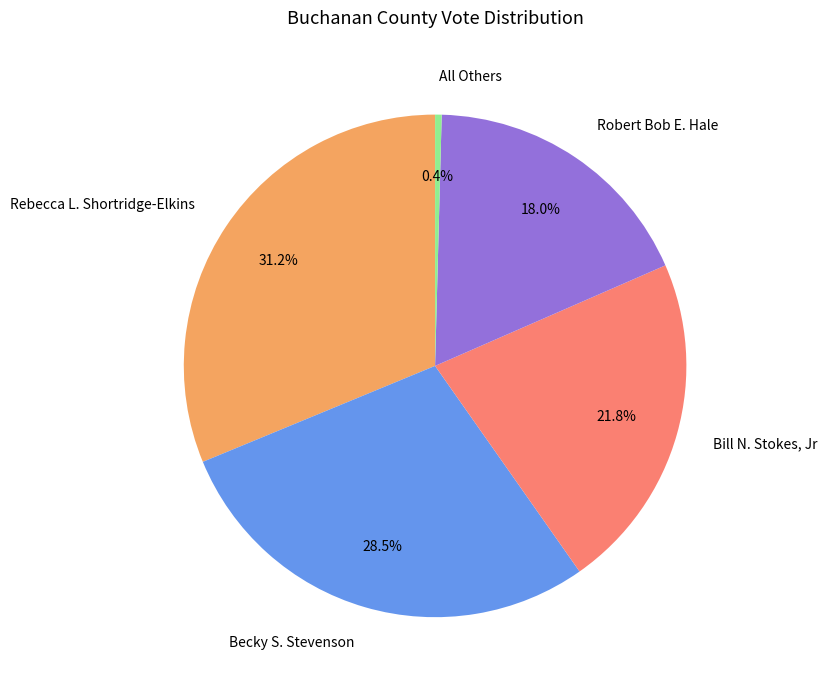

What percentage is NOT represented by Robert Bob E. Hale?

82.0%